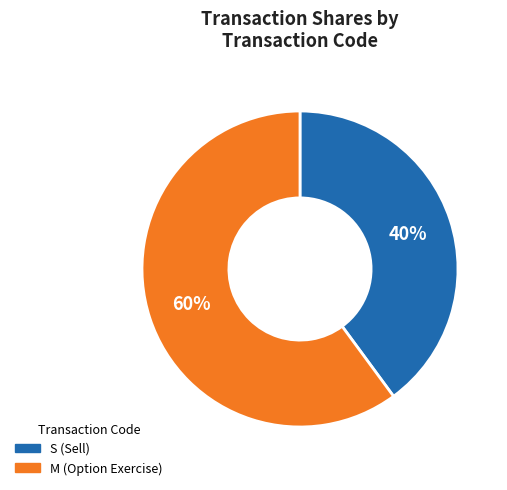

Is there any slice that represents more than half of the pie?

Yes